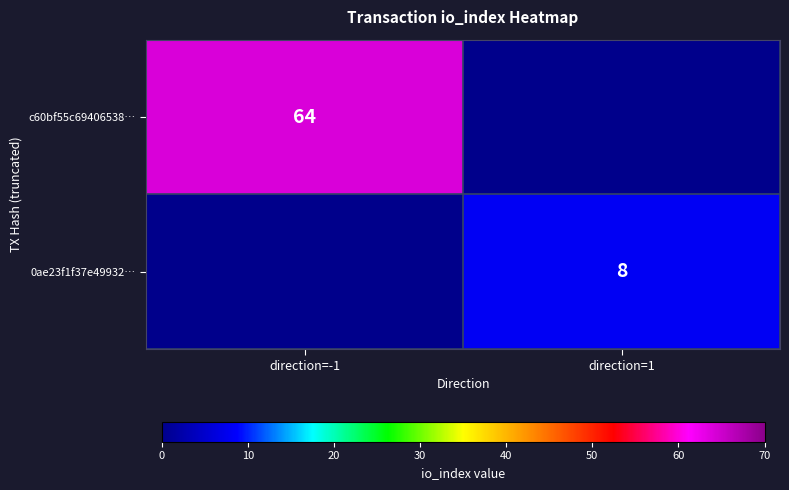

The c60bf55c69406538… series shows 31 at direction=-1. True or false?

False